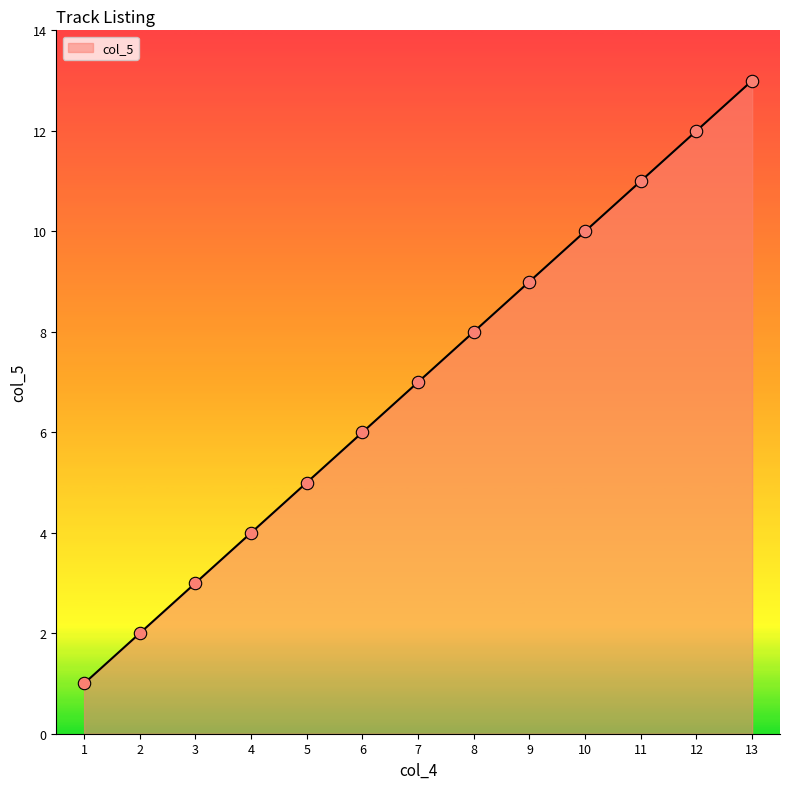

What is the change in value from 7 to 8?

+1